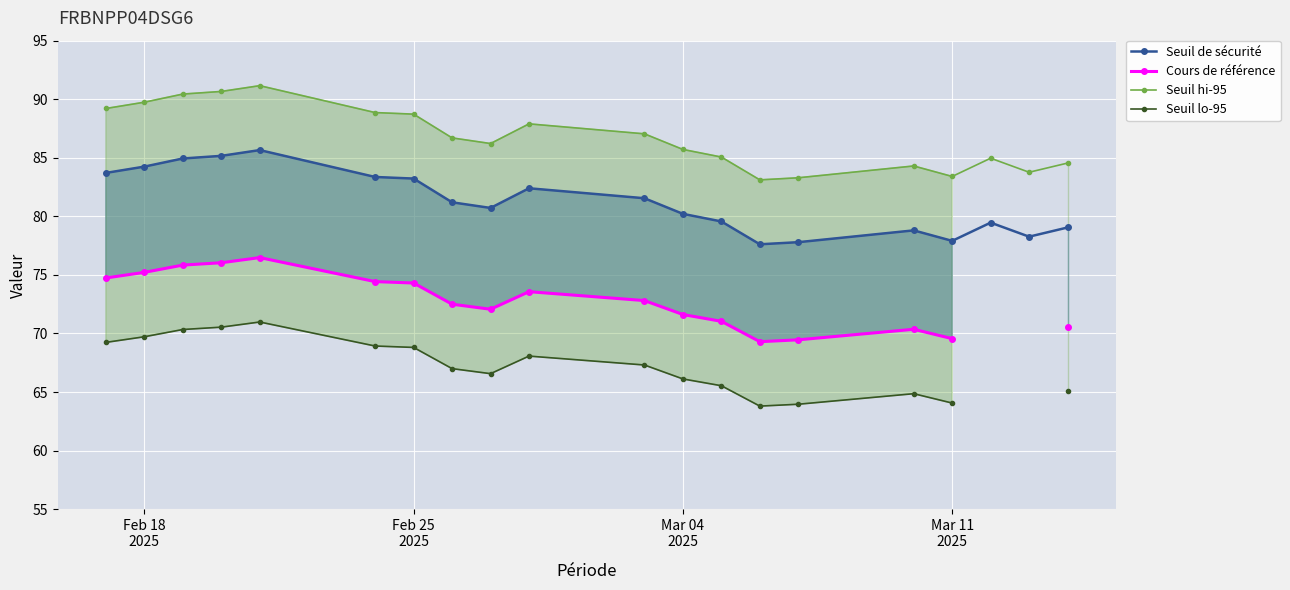

How many data points in Seuil hi-95 are above 86?

11